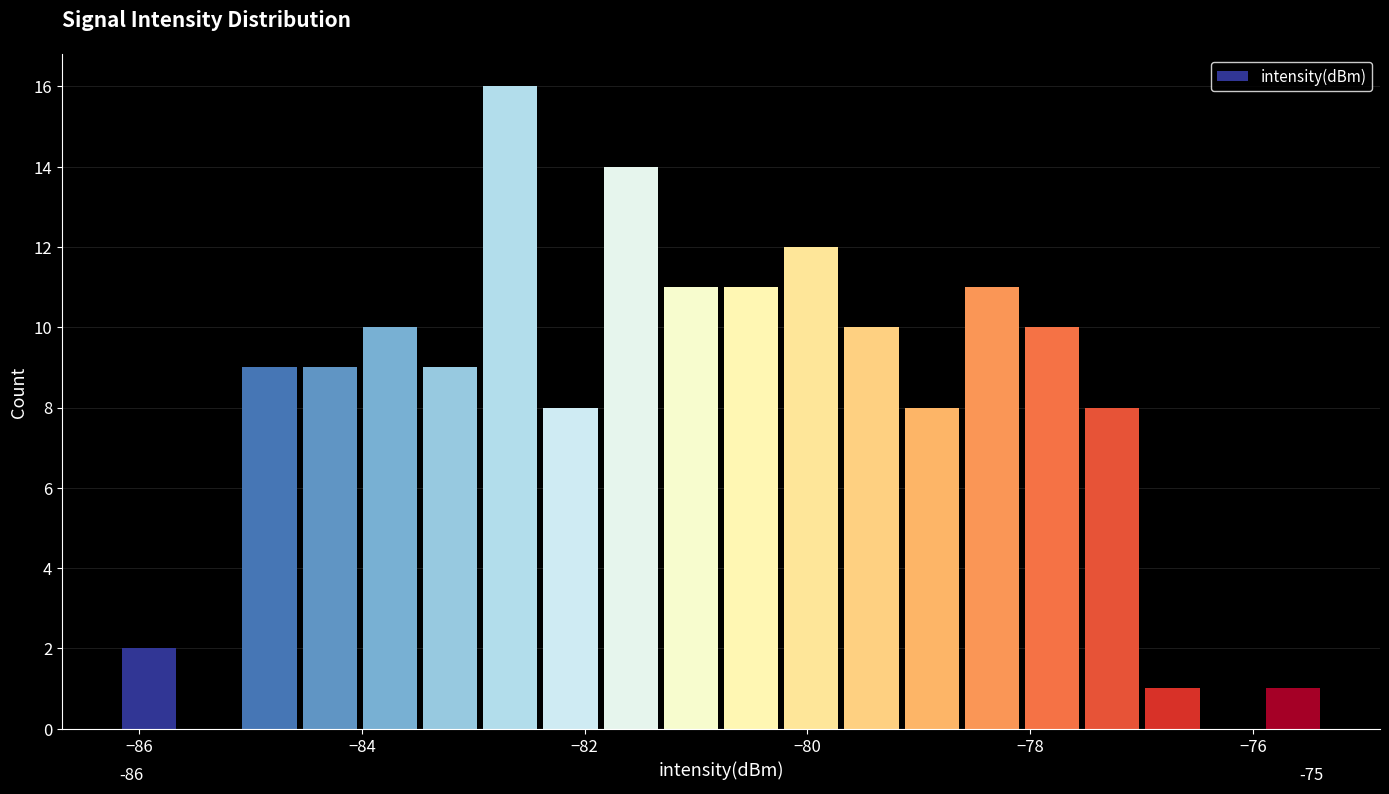

Around what value on the x-axis is the tallest bar? Give the approximate position of its centre, as read against the axis.

-82.6